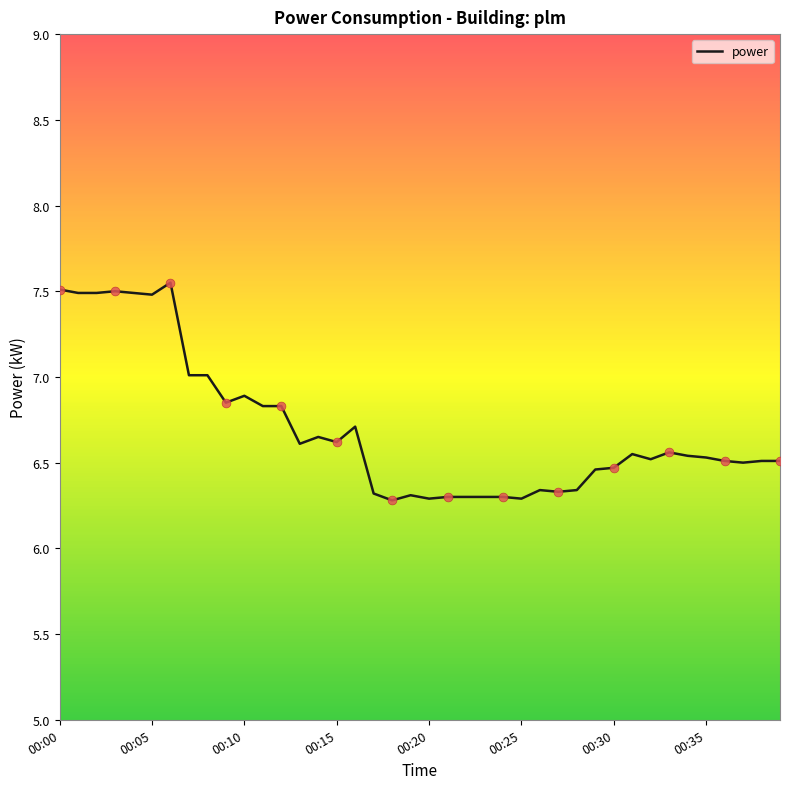

What is the difference between the maximum and minimum values?

1.3